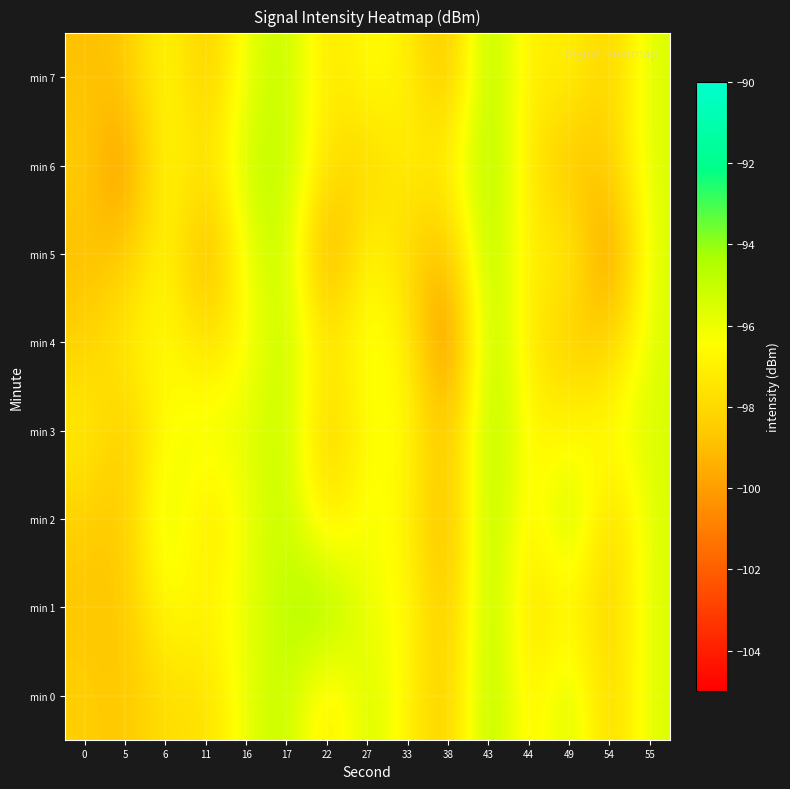

Reading left to right, list all the values displayed in this chart.

min 0: 0=-98.4	5=-98.8	6=-97.7	11=-97.9	16=-95.8	17=-94.8	22=-97.7	27=-95.1	33=-97.0	38=-98.8	43=-94.0	44=-97.4	49=-95.0	54=-98.5	55=-95.5
min 1: 0=-98.7	5=-98.8	6=-96.3	11=-96.9	16=-95.8	17=-94.8	22=-93.8	27=-96.3	33=-96.3	38=-99.2	43=-94.0	44=-98.0	49=-96.7	54=-98.5	55=-95.5
min 2: 0=-98.4	5=-98.8	6=-95.0	11=-97.9	16=-96.0	17=-94.8	22=-97.7	27=-95.9	33=-97.0	38=-99.6	43=-94.0	44=-97.4	49=-94.4	54=-98.5	55=-95.5
min 3: 0=-97.0	5=-98.8	6=-96.3	11=-95.8	16=-95.8	17=-94.8	22=-98.8	27=-96.3	33=-96.5	38=-99.2	43=-94.0	44=-96.9	49=-96.7	54=-96.2	55=-95.5
min 4: 0=-98.4	5=-97.1	6=-96.3	11=-97.9	16=-96.5	17=-94.8	22=-97.7	27=-95.8	33=-97.0	38=-101.4	43=-94.0	44=-97.4	49=-98.6	54=-98.5	55=-95.5
min 5: 0=-99.0	5=-98.8	6=-96.3	11=-99.9	16=-95.8	17=-94.8	22=-100.4	27=-96.3	33=-98.2	38=-99.2	43=-94.0	44=-97.4	49=-96.7	54=-100.8	55=-95.5
min 6: 0=-98.4	5=-100.5	6=-96.3	11=-97.9	16=-95.1	17=-94.8	22=-97.7	27=-98.3	33=-97.0	38=-97.1	43=-94.0	44=-97.4	49=-99.0	54=-98.5	55=-95.5
min 7: 0=-98.9	5=-98.8	6=-96.3	11=-98.8	16=-95.8	17=-94.8	22=-97.7	27=-96.3	33=-97.0	38=-99.2	43=-94.0	44=-97.4	49=-96.7	54=-98.5	55=-95.5